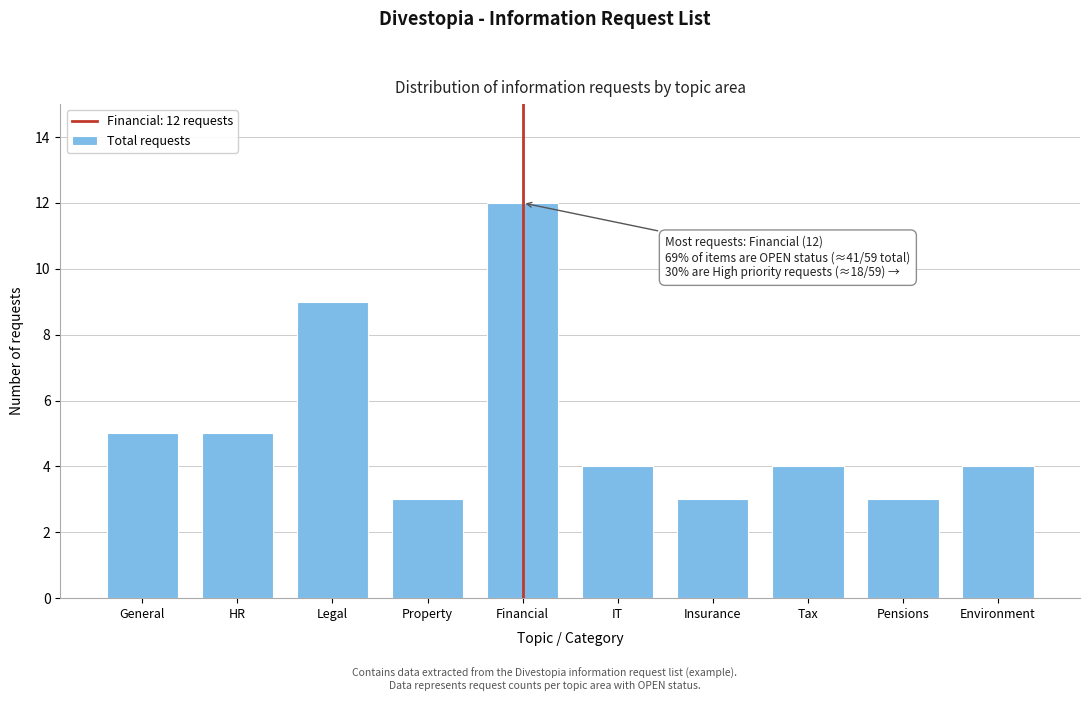

Reading right to left, transcribe all the data shown in this chart.

4	3	4	3	4	12	3	9	5	5